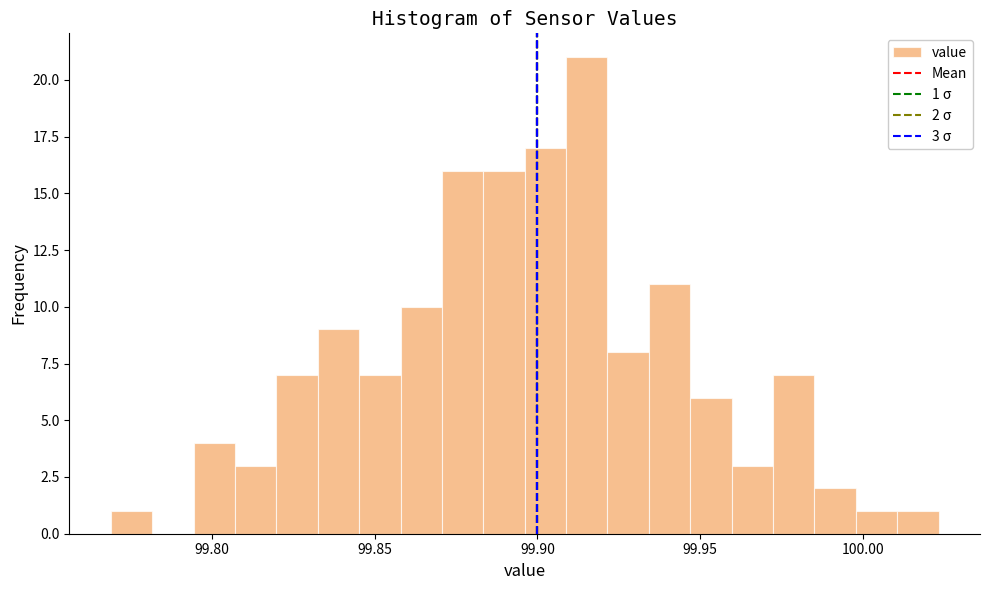

Around what value on the x-axis is the tallest bar? Give the approximate position of its centre, as read against the axis.

99.915